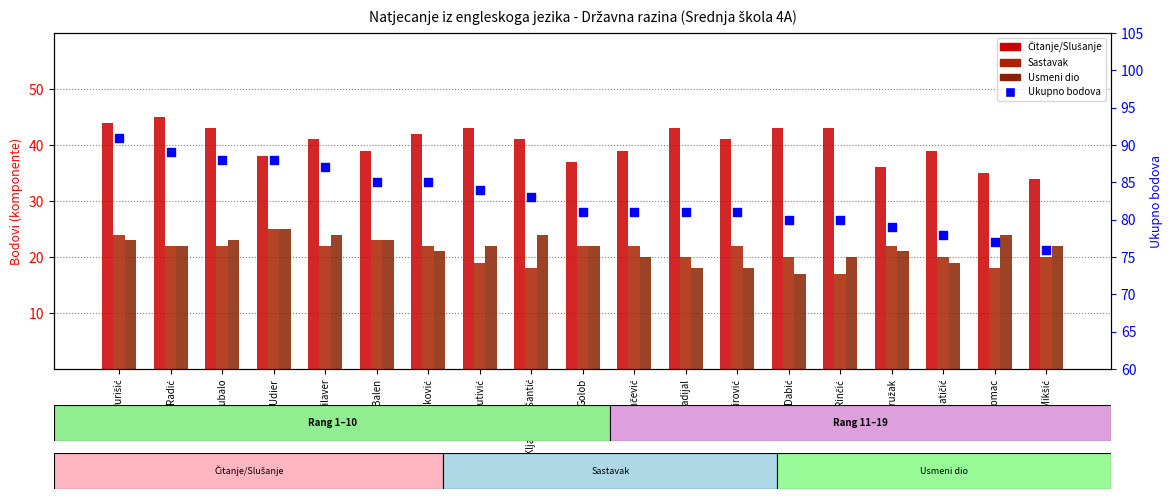

At which category is the sum across all series the highest?

Jurišić